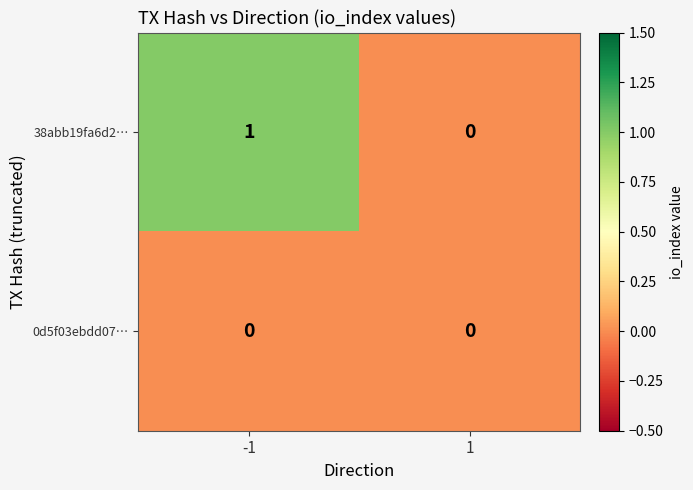

Which series has the largest total across all categories?

38abb19fa6d2…